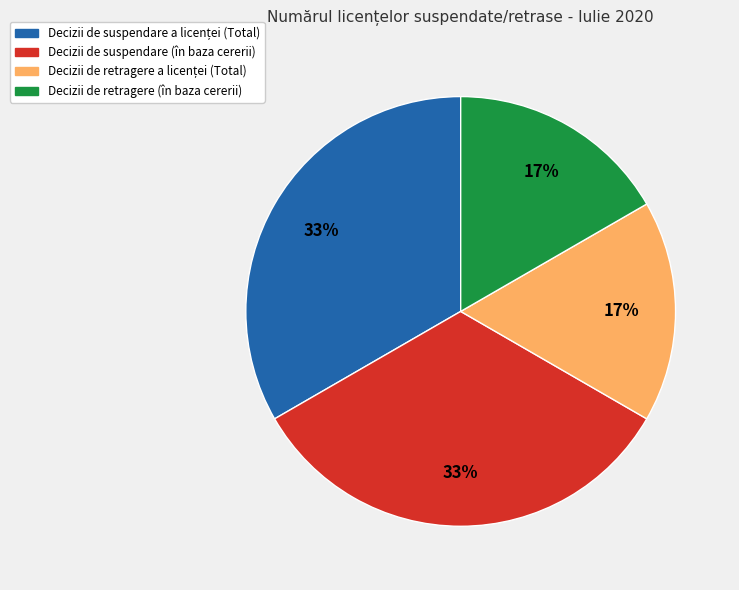

True or false: Decizii de retragere (în baza cererii) accounts for 17% of the total.

True